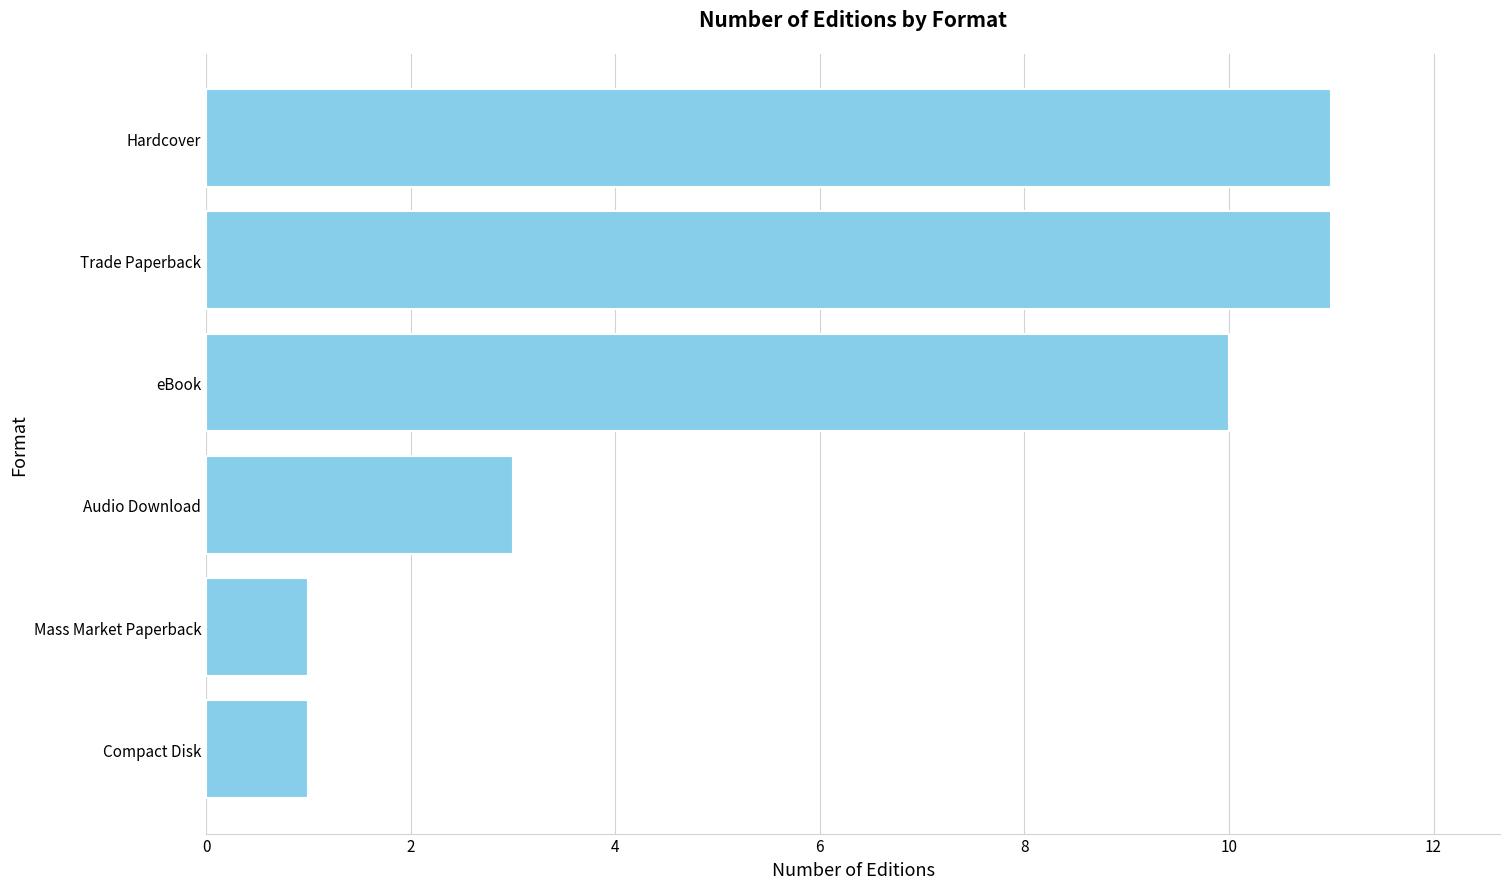

Are the bars horizontal?

Yes